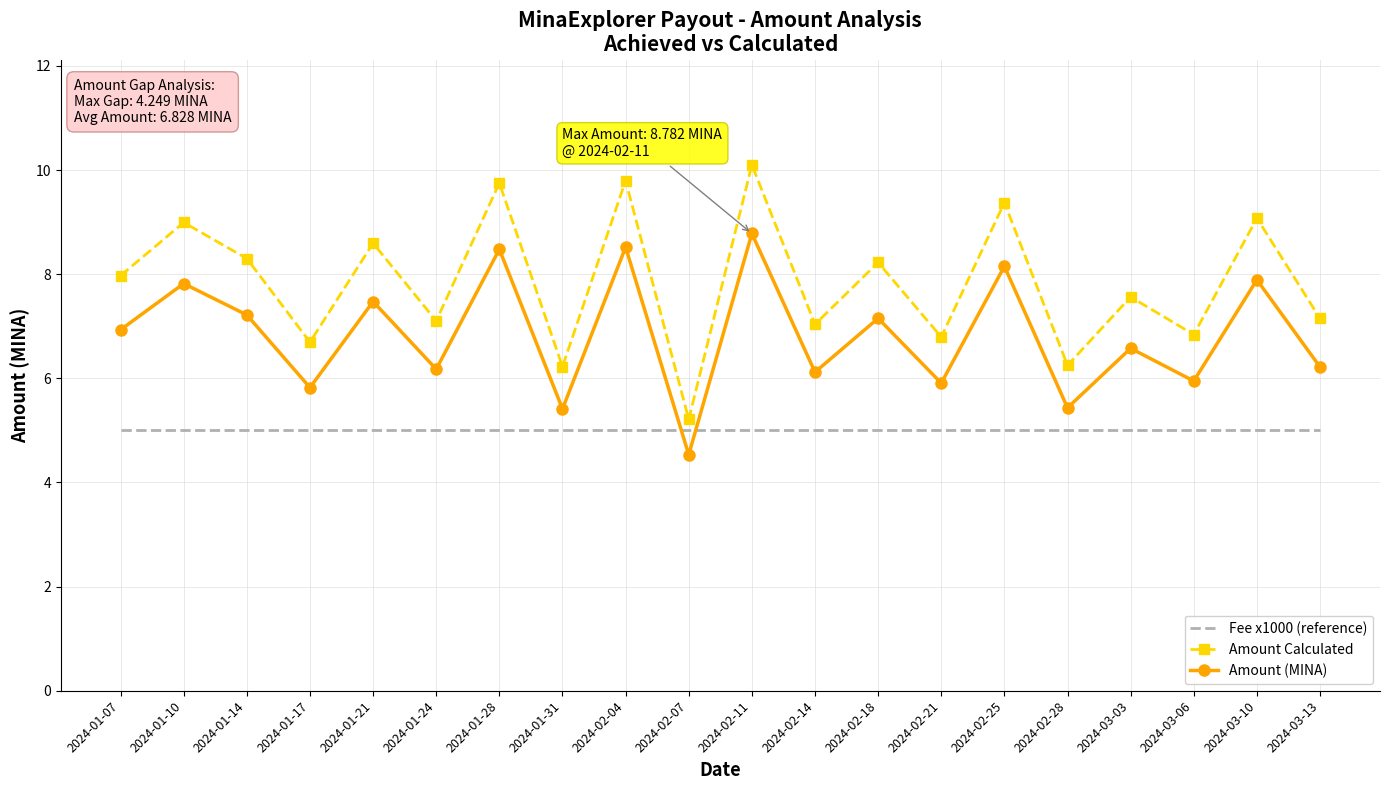

Between 2024-01-10 and 2024-03-03, which series saw the biggest shift?

Amount Calculated